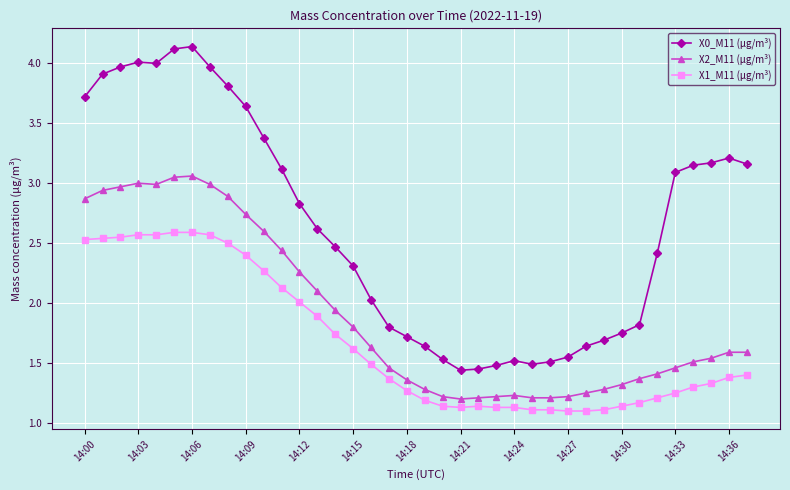

Which series has the widest spread of values?

X0_M11 (μg/m³)